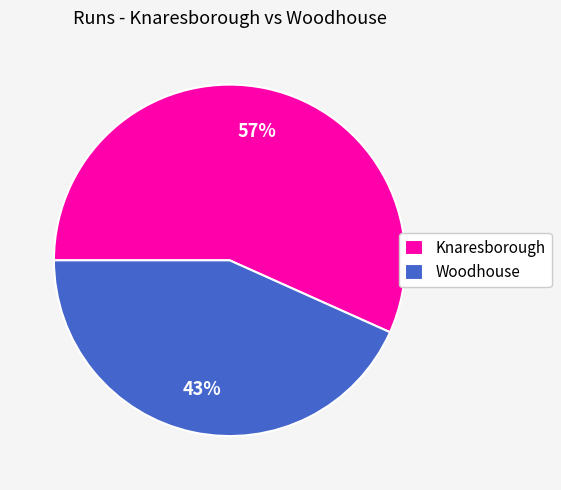

True or false: Knaresborough accounts for 57% of the total.

True